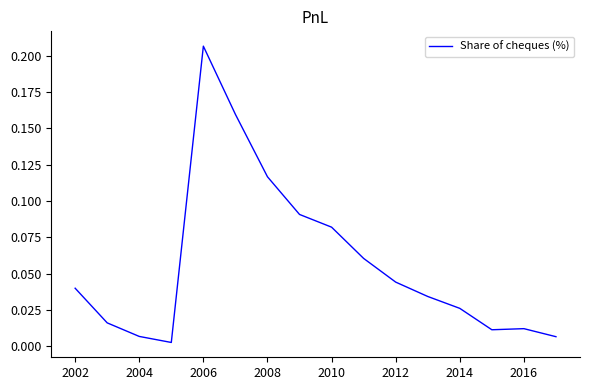

What is the greatest value displayed?

0.2